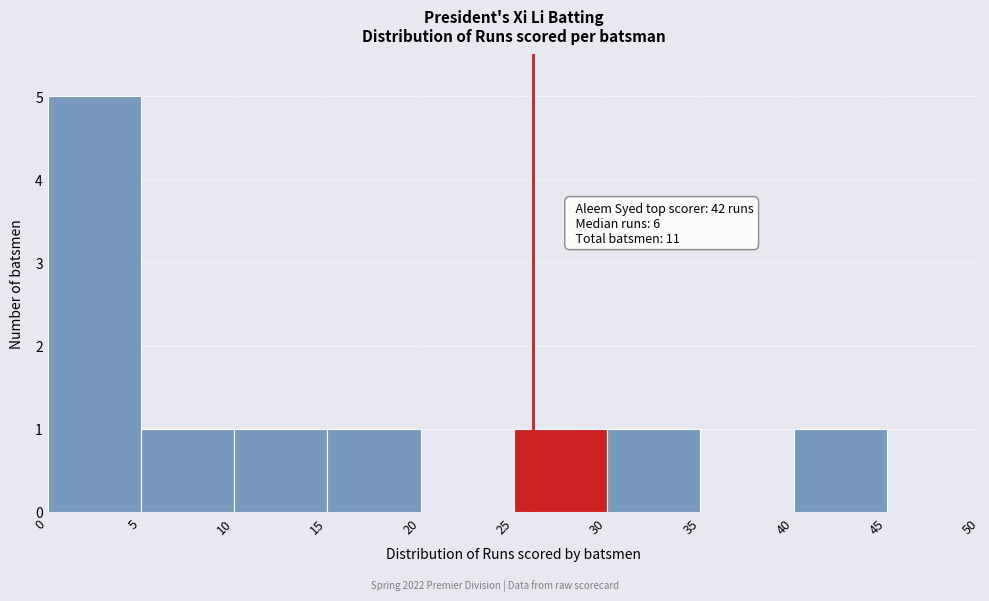

Which range on the x-axis has the tallest bar?

0 to 5